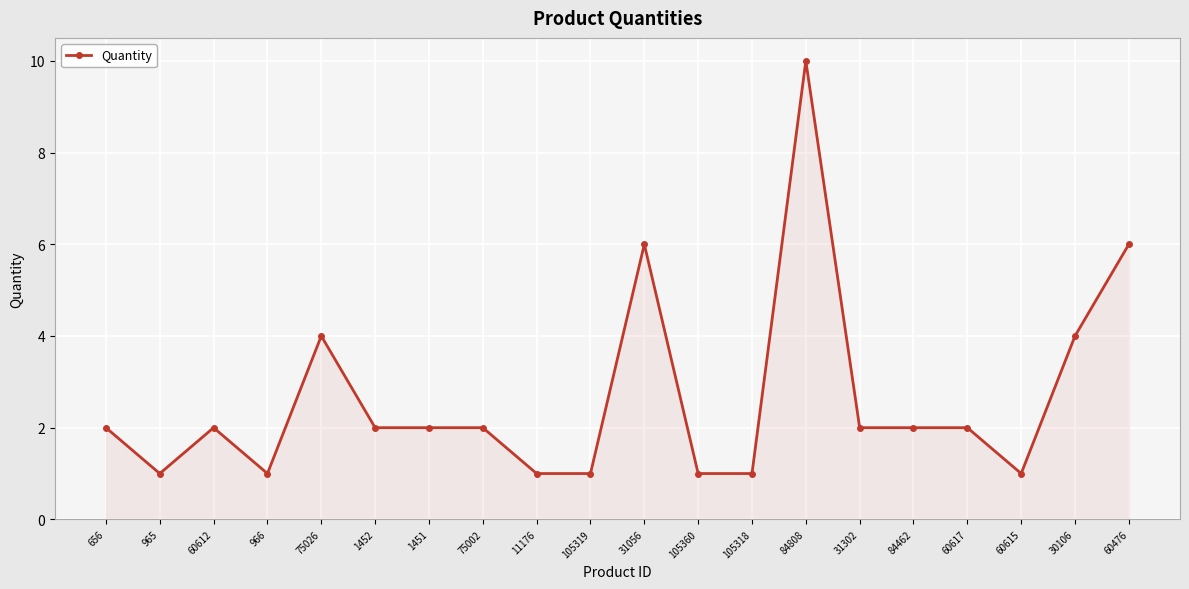

Between 60476 and 1452, which is larger?

60476